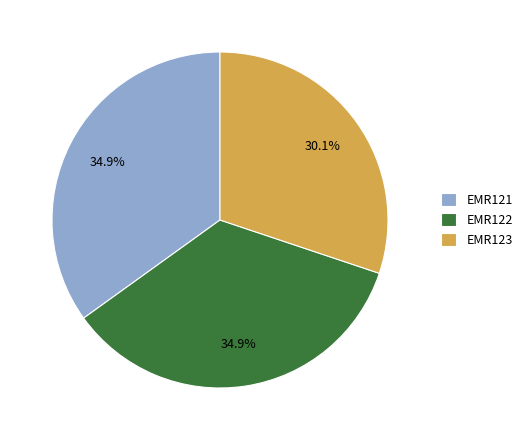

The EMR121 slice represents 25% of the pie. True or false?

False